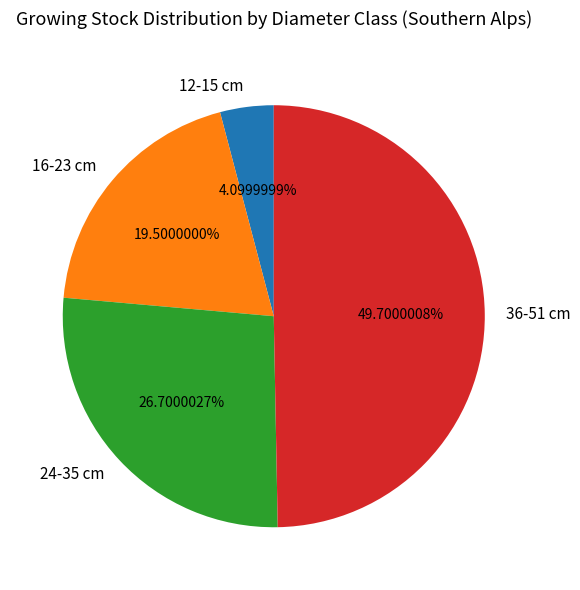

Which category has the biggest portion of the pie?

36-51 cm